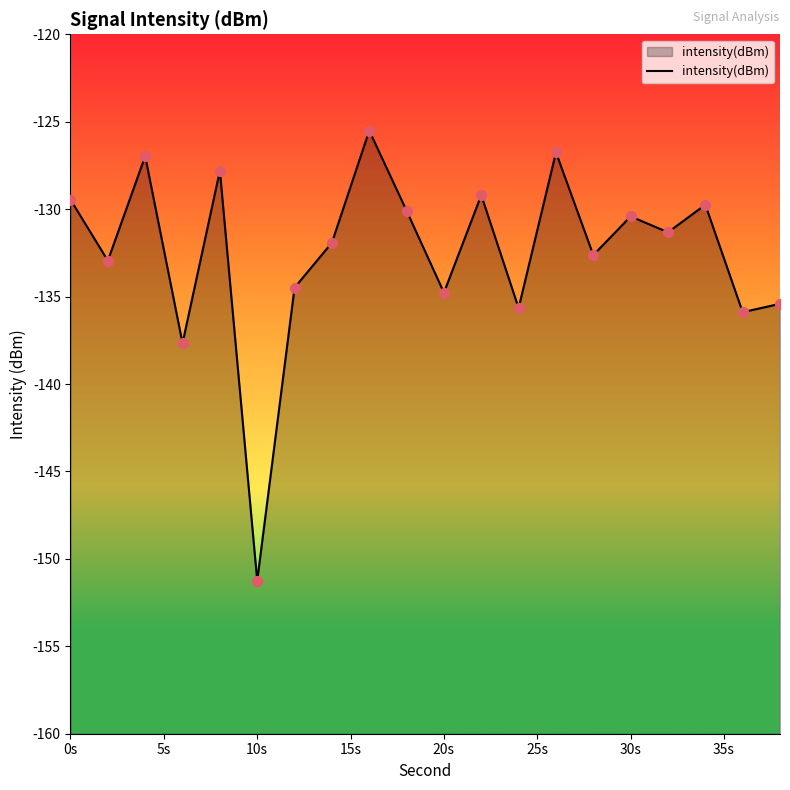

Which has a higher value, 30s or 0s?

0s